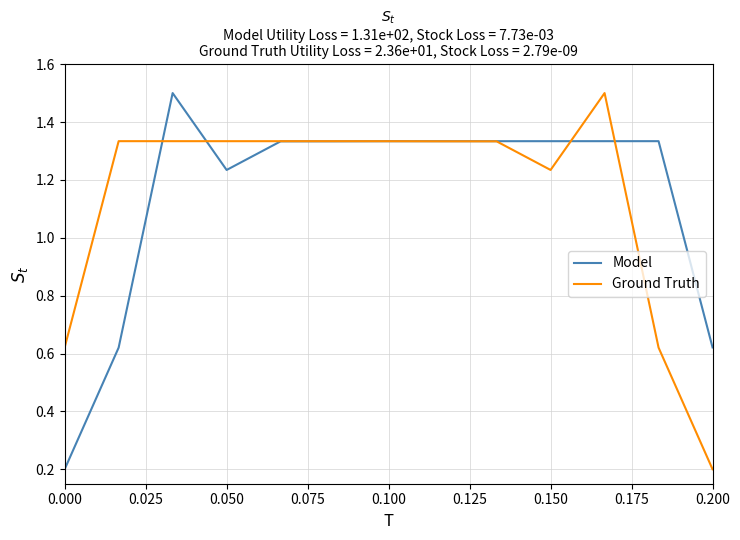

What is the maximum value shown in the chart?

1.5